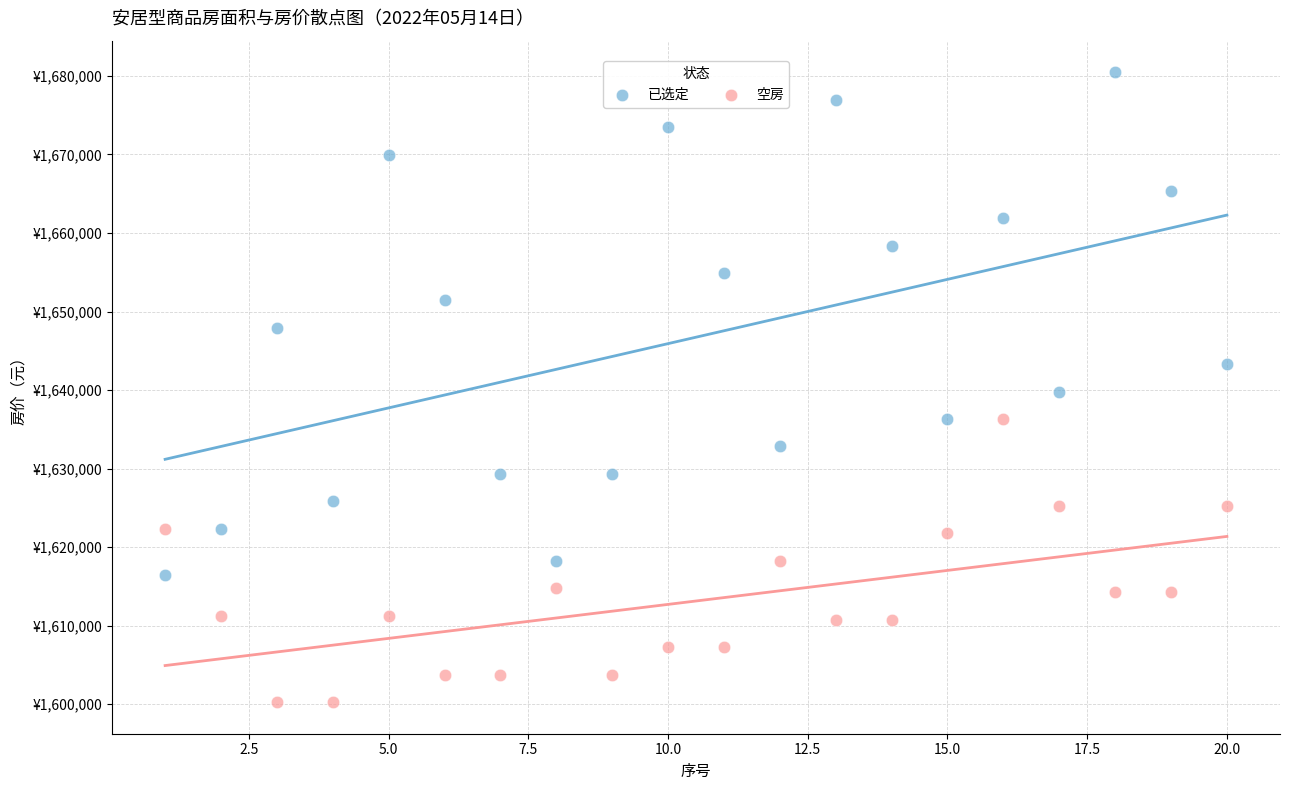

Which series contains the lowest Y value?

空房